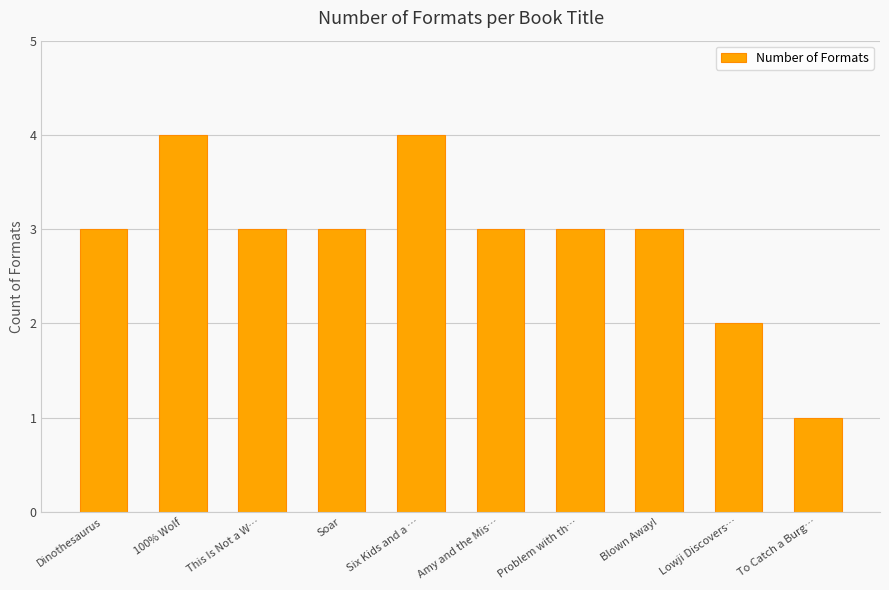

Are the bars grouped side by side (vs. stacked)?

No